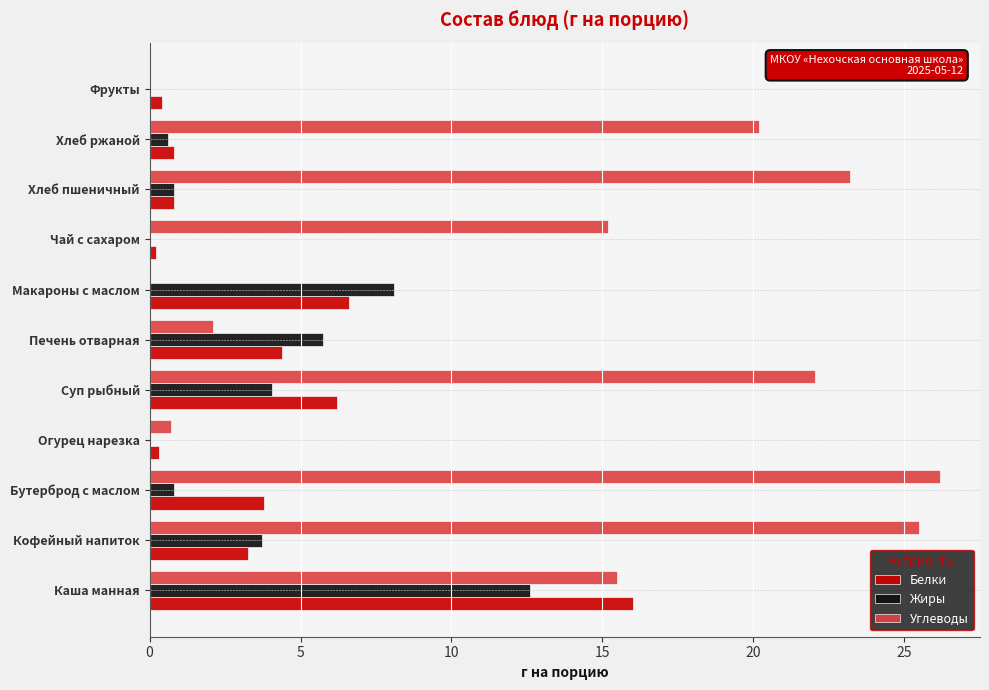

The Жиры series shows 12.6 at Каша манная. True or false?

True